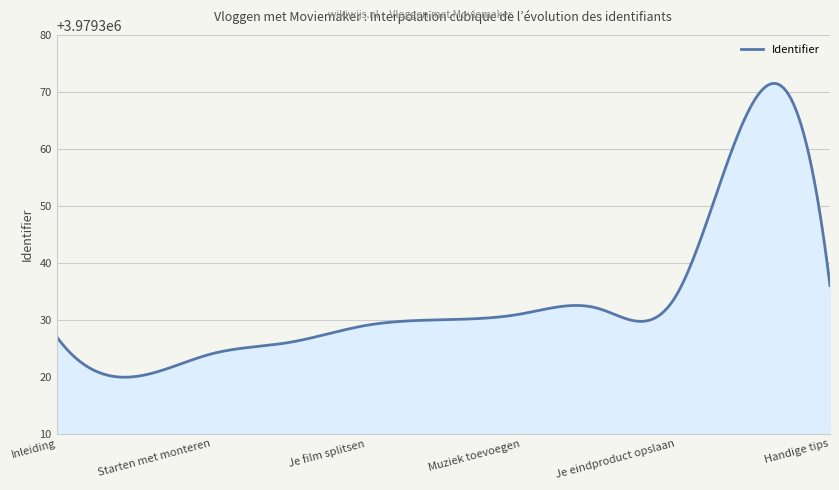

What is the smallest value displayed?

3979319.9